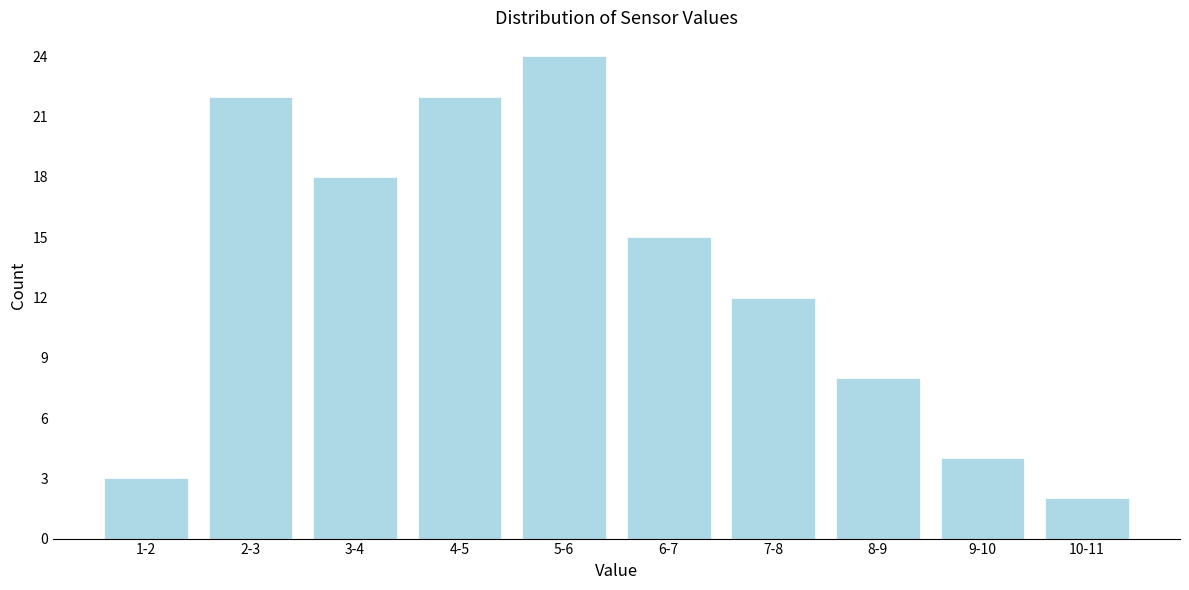

Reading left to right, list all the values displayed in this chart.

1-2=3	2-3=22	3-4=18	4-5=22	5-6=24	6-7=15	7-8=12	8-9=8	9-10=4	10-11=2